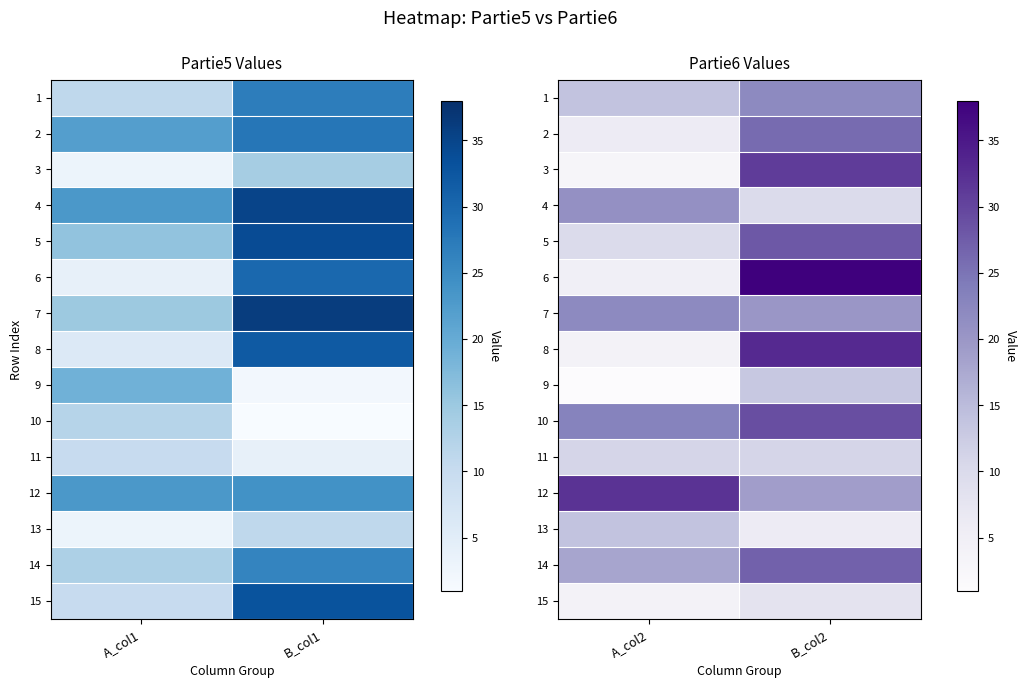

The 14 series shows 29 at A_col2. True or false?

False